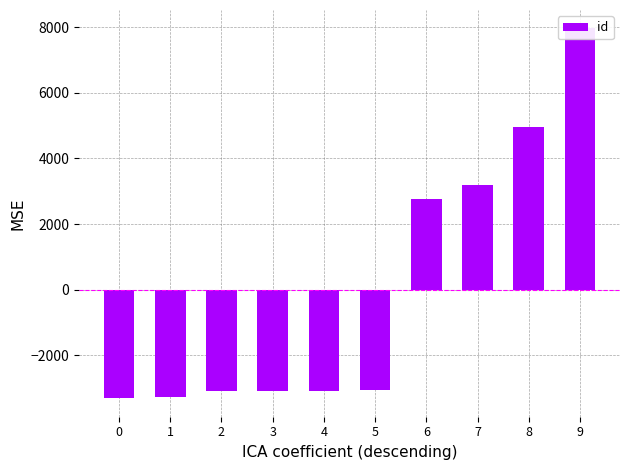

At which label is the value closest to 2325?

6